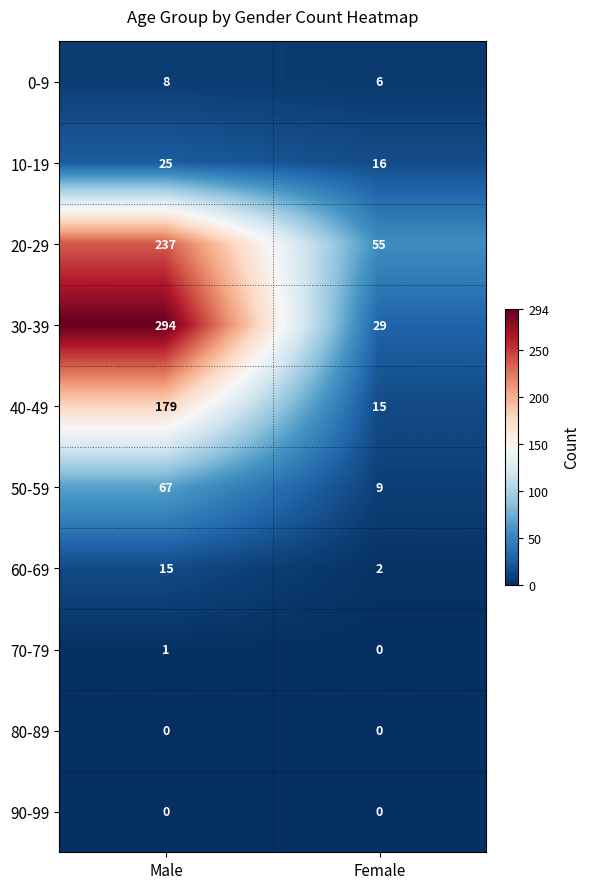

At which category is the sum across all series the highest?

Male